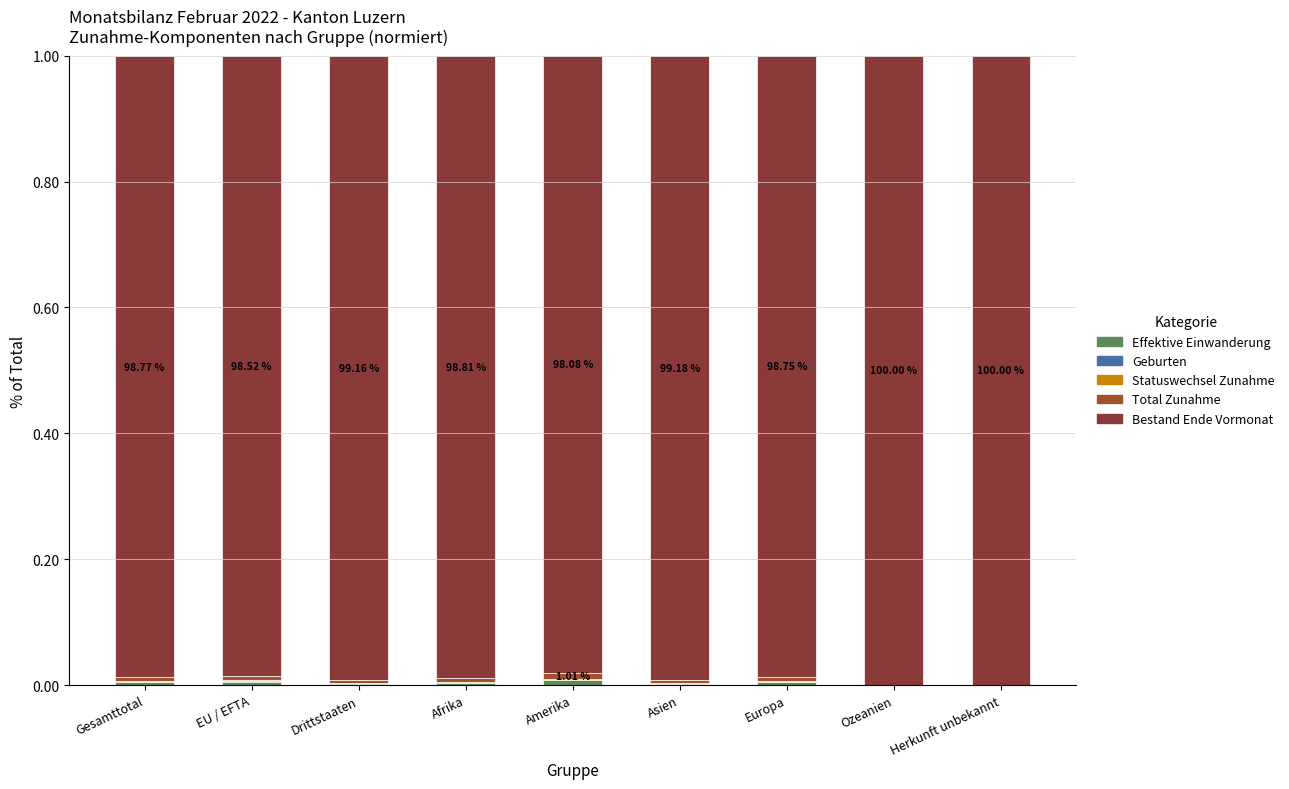

What is the sum of all Bestand Ende Vormonat values?

8.9